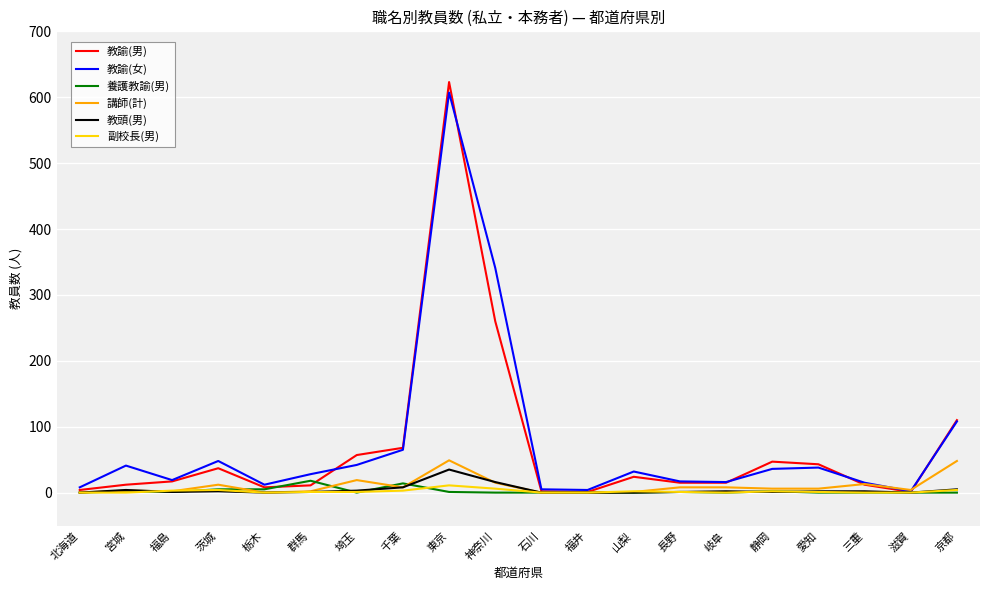

True or false: 教頭(男) has more than 1 points higher than both neighbors.

True